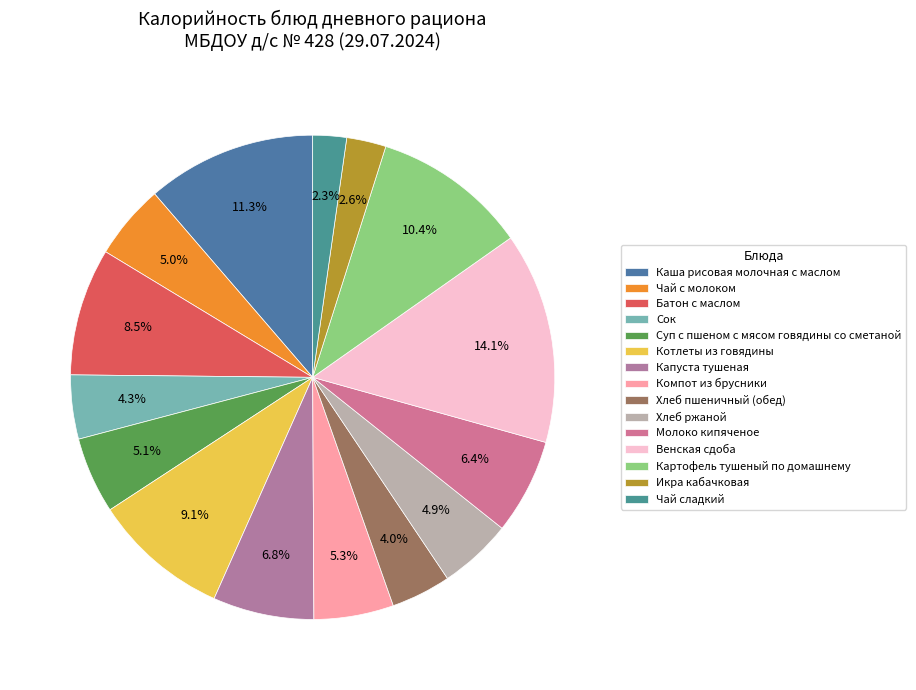

To the nearest percent, what is the average slice percentage?

7%